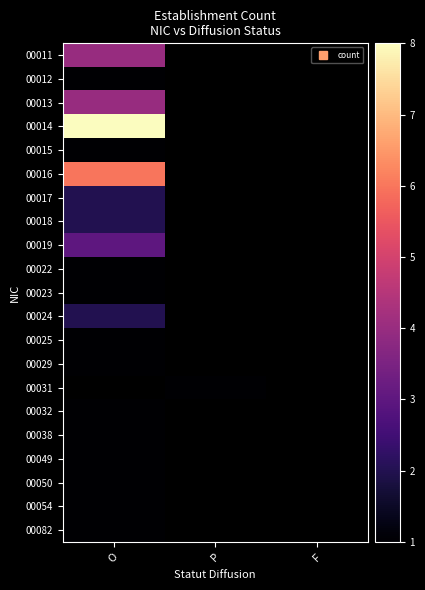

Between P and O, which is larger?

O